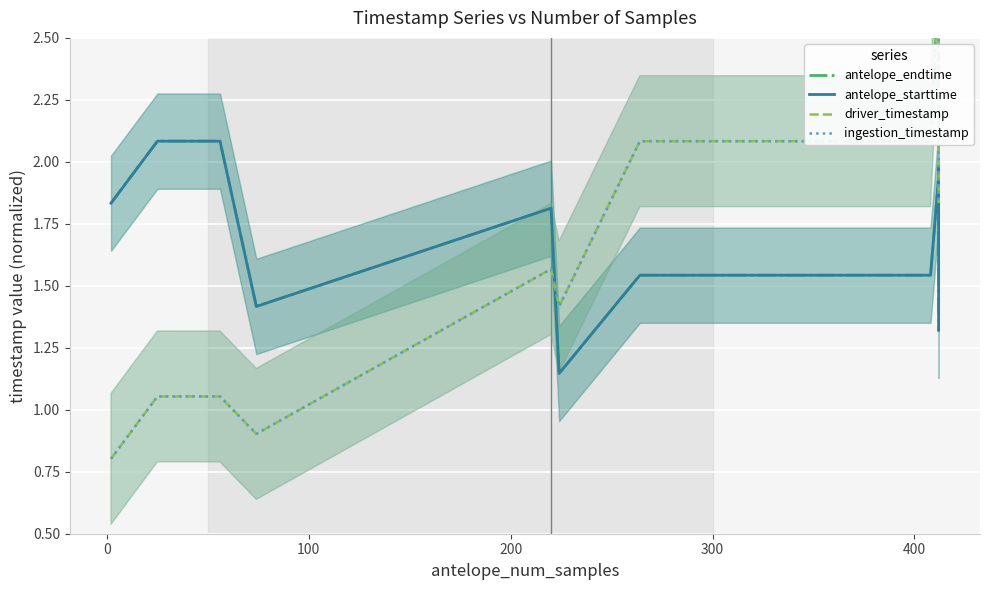

What is the value of the driver_timestamp point at the 13th from the left?

2.7